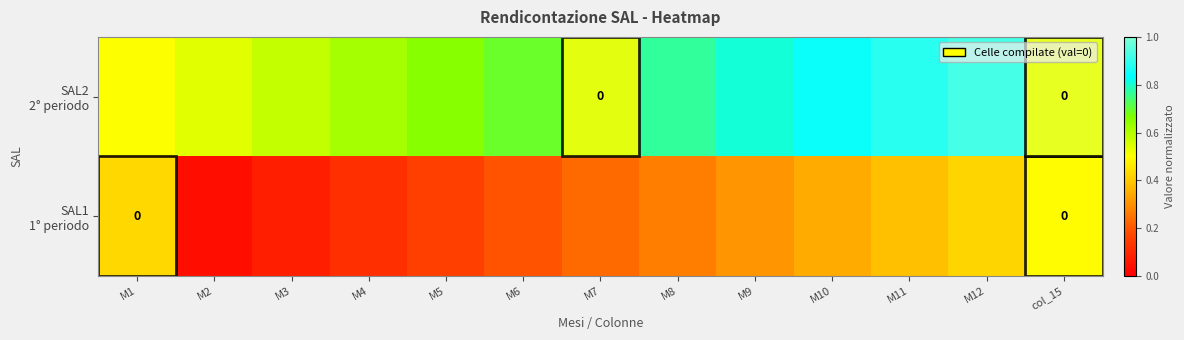

At which label does SAL2 2° periodo reach its minimum?

M1